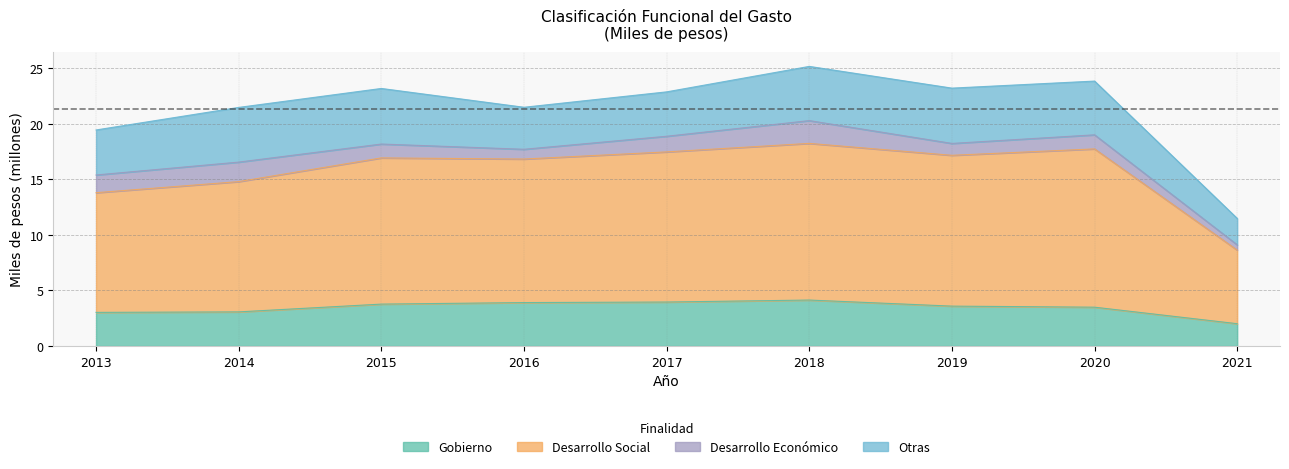

Read the Gobierno value at 2019.

3.6